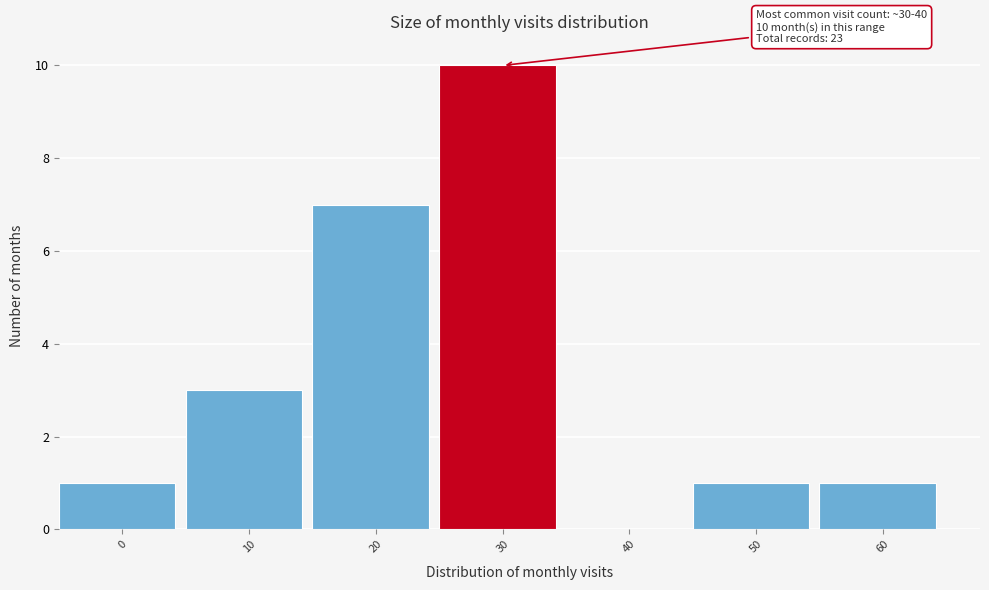

Reading left to right, extract all data points from this chart.

0=1	10=3	20=7	30=10	40=0	50=1	60=1